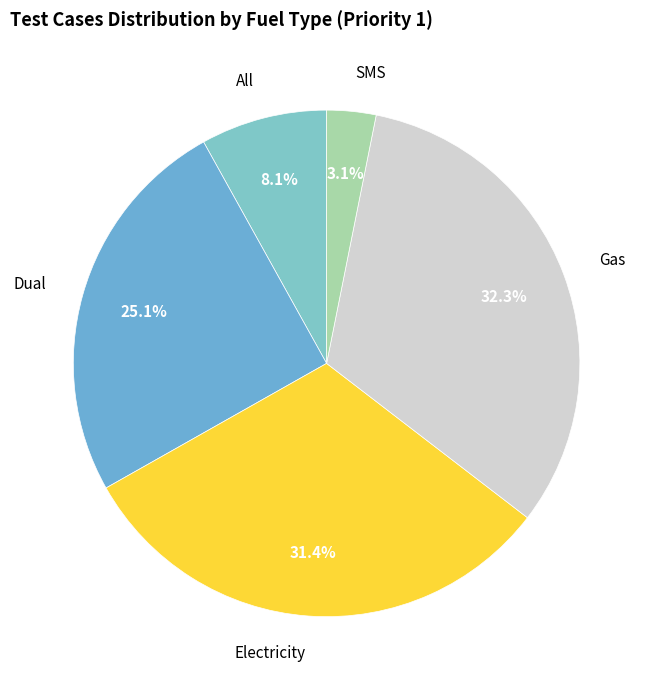

Does SMS represent more than half of the total?

No